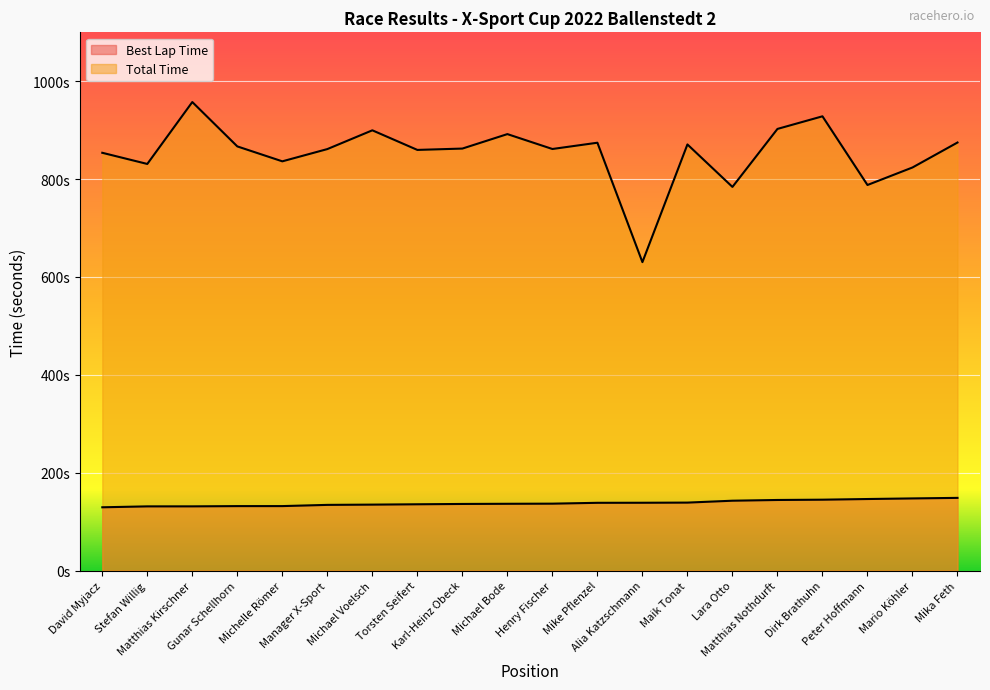

The value of Total Time at Henry Fischer is 499.2. True or false?

False